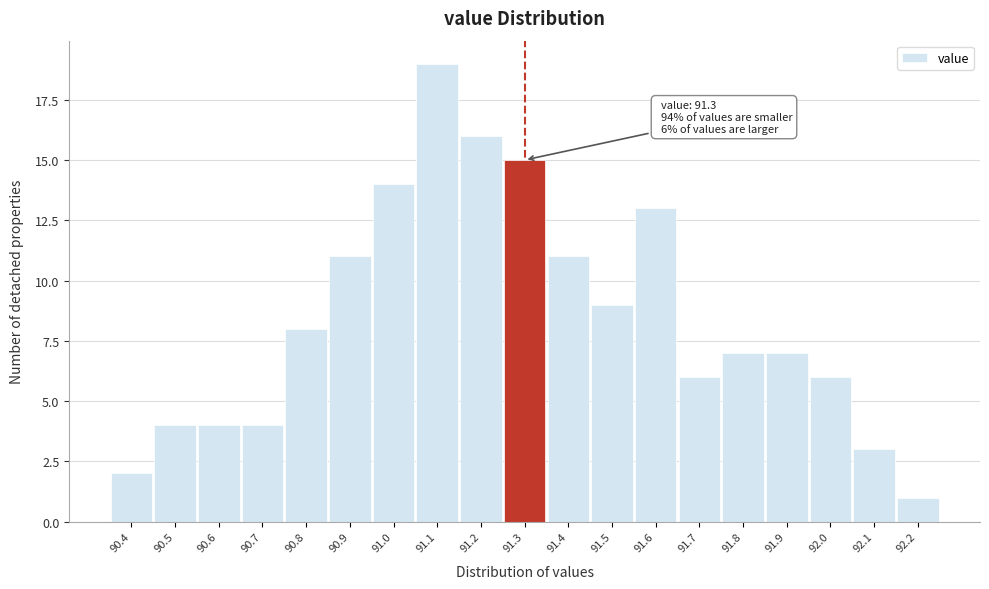

Over which range of the x-axis is the bar tallest?

91.05 to 91.15